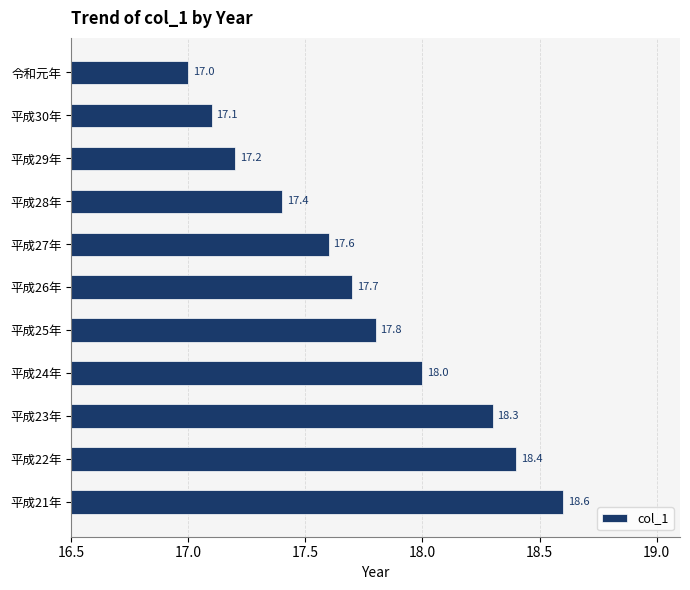

What is the greatest value displayed?

18.6